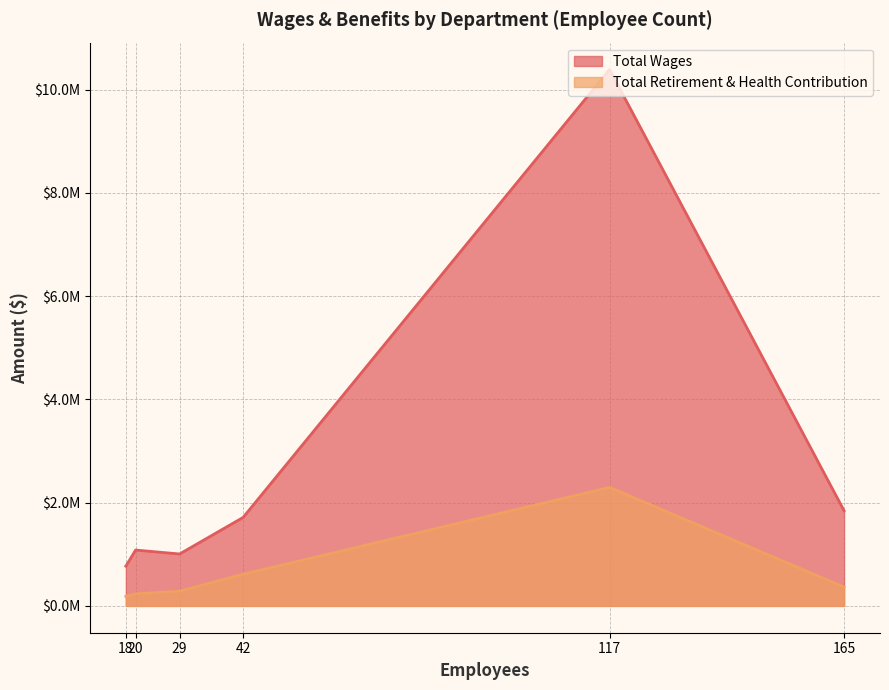

Which series has the largest range (max minus min)?

Total Wages